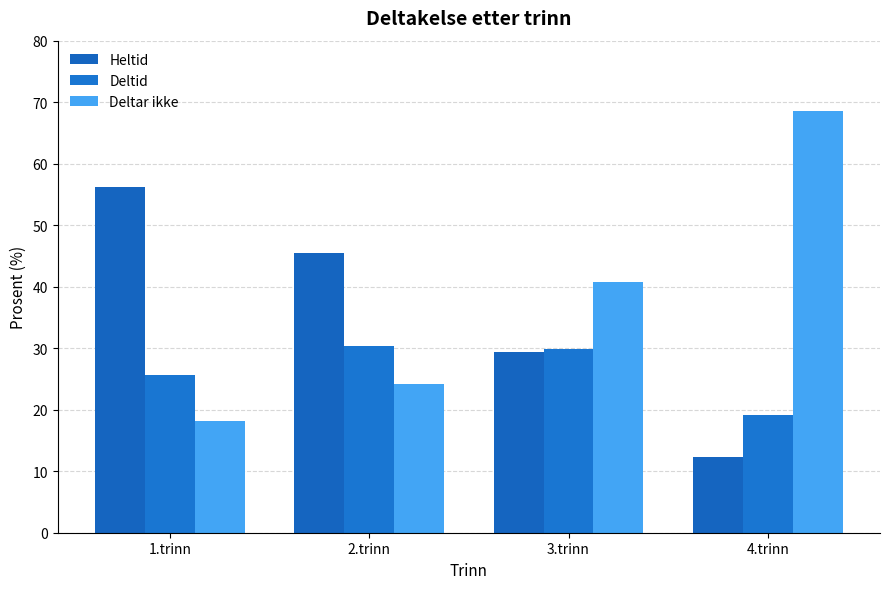

Reading left to right, what are all the values shown in this chart?

Heltid: 56.2	45.5	29.4	12.3
Deltid: 25.7	30.4	29.8	19.1
Deltar ikke: 18.1	24.1	40.8	68.6